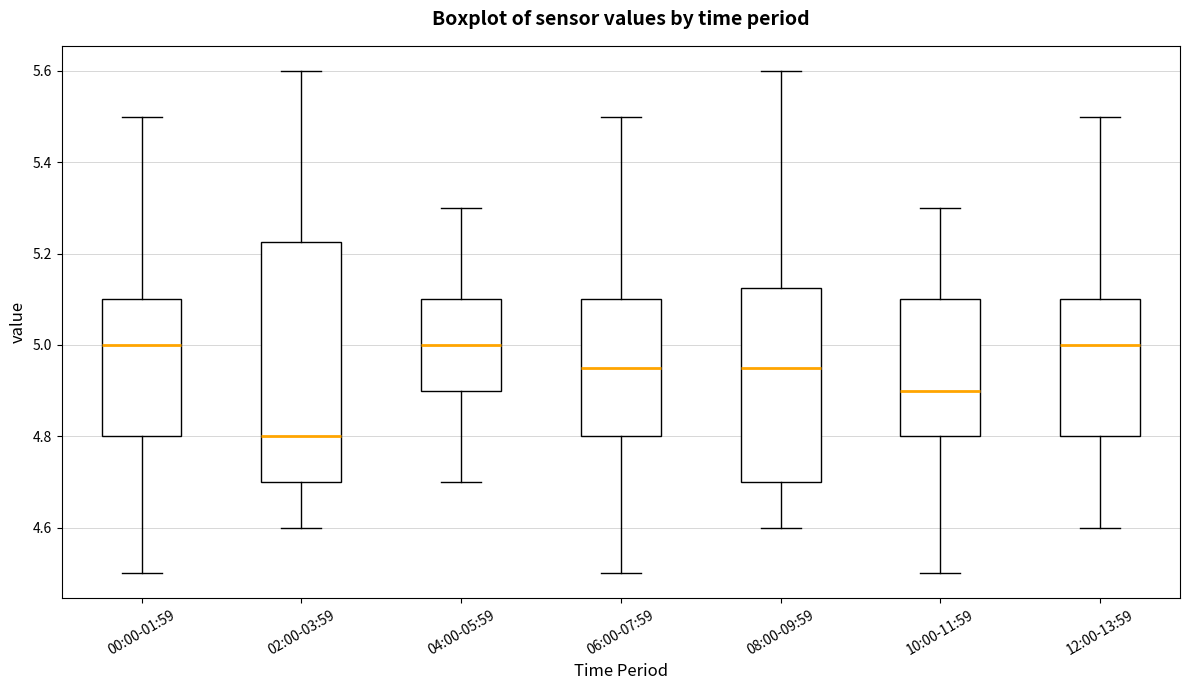

Which box's median line is the lowest?

02:00-03:59